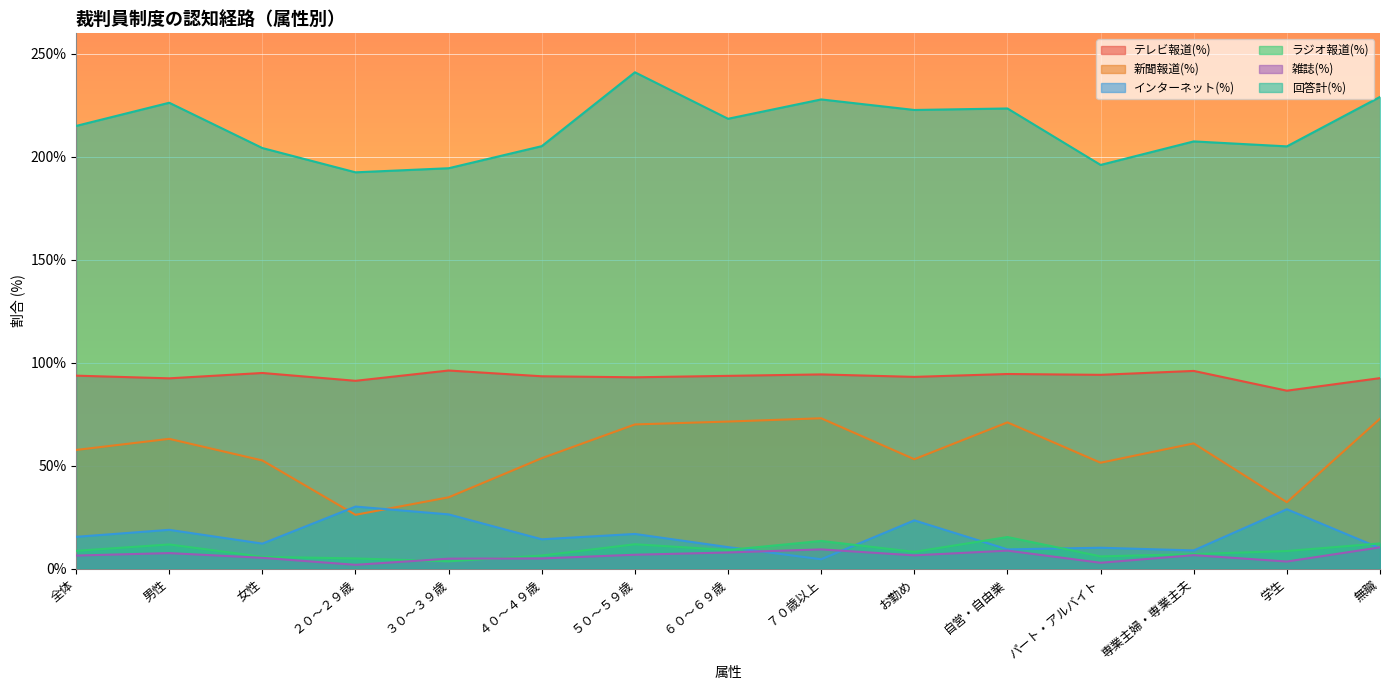

How many values in the テレビ報道(%) series exceed 93?

10